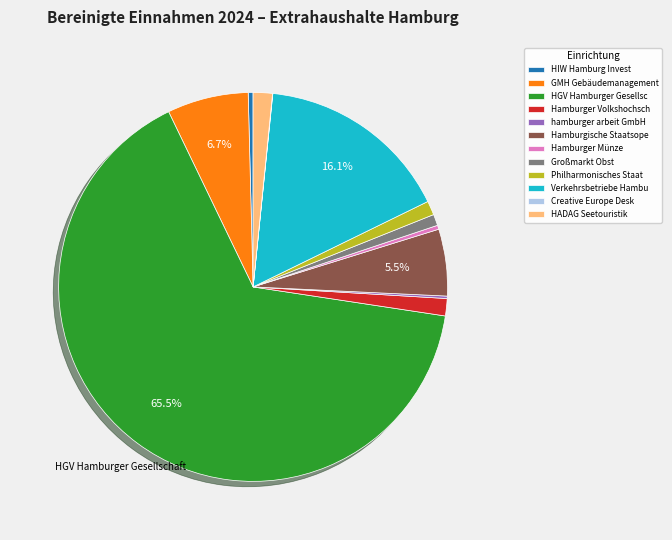

Between HADAG Seetouristik and Hamburgische Staatsope, which is larger?

Hamburgische Staatsope